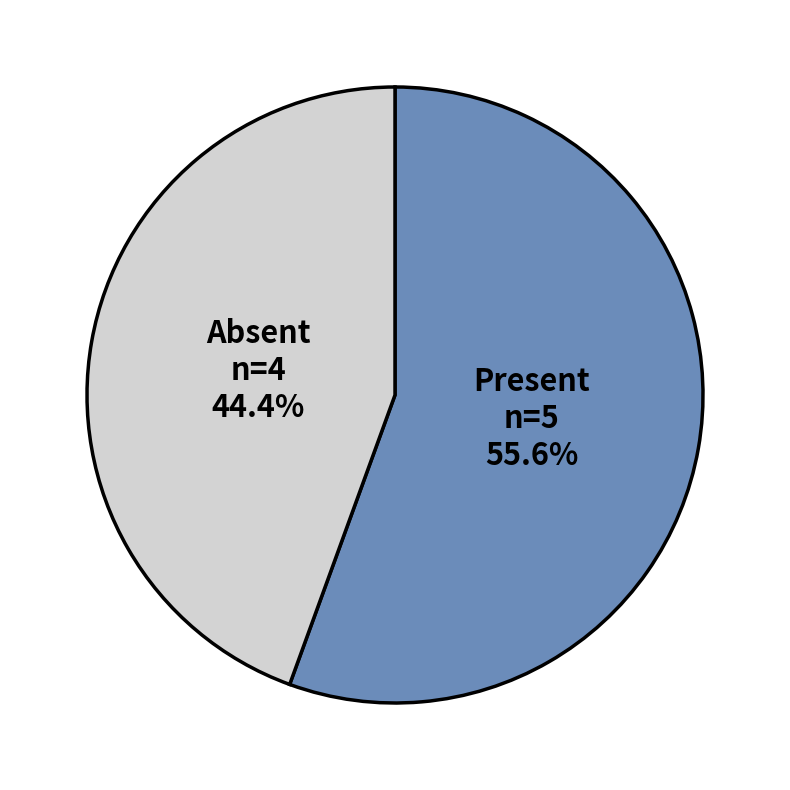

Which category has the smallest portion of the pie?

Absent